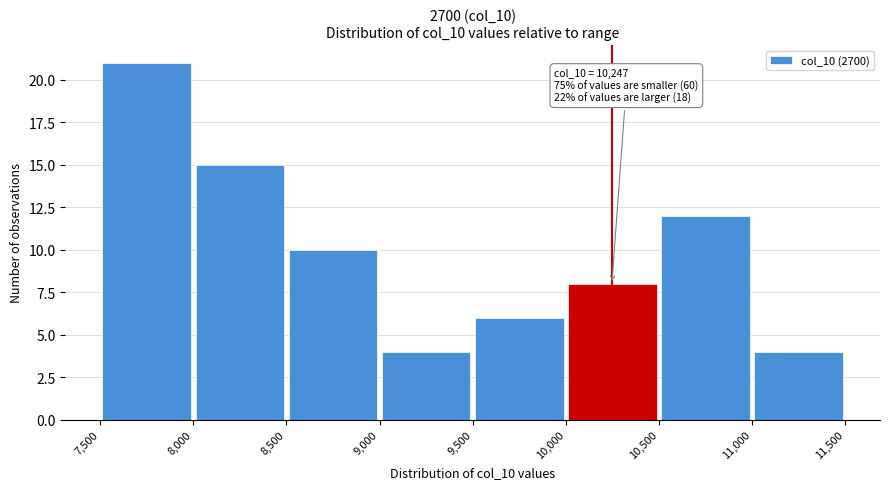

Over which range of the x-axis is the bar tallest?

7,500 to 8,000